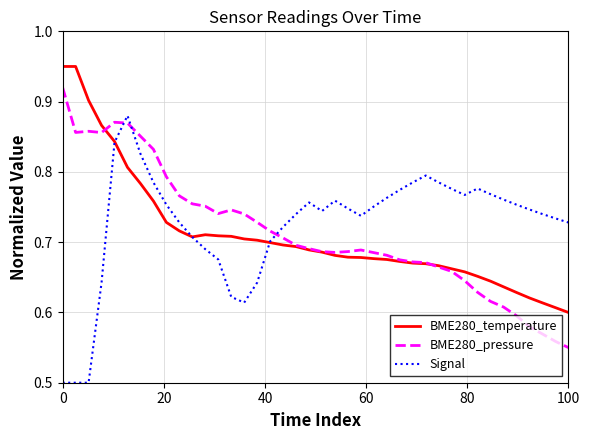

What is the minimum value shown in the chart?

0.5